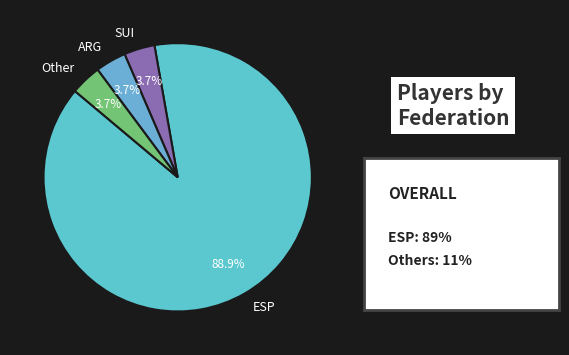

How many slices are in this pie chart?

4